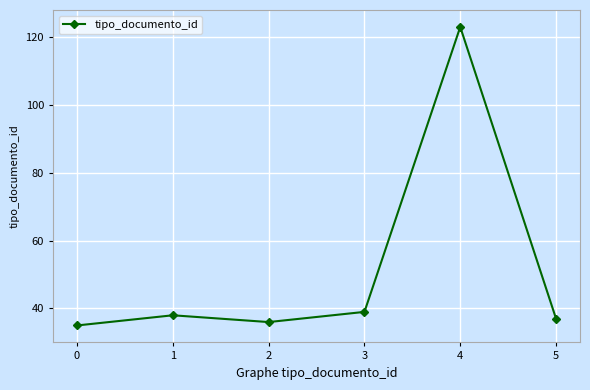

Reading right to left, transcribe all the data shown in this chart.

37	123	39	36	38	35